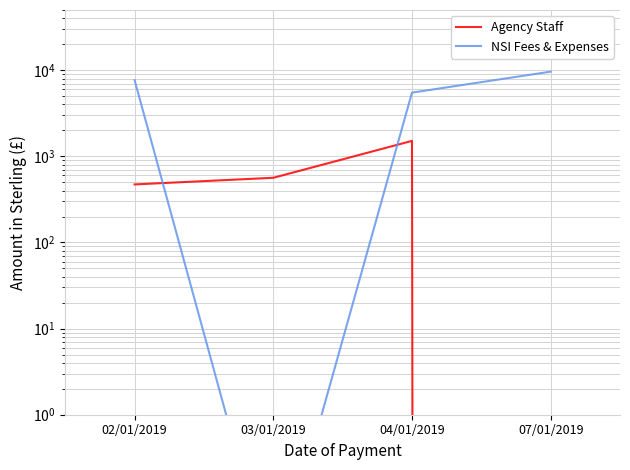

Where is NSI Fees & Expenses nearest to the value 4810?

04/01/2019